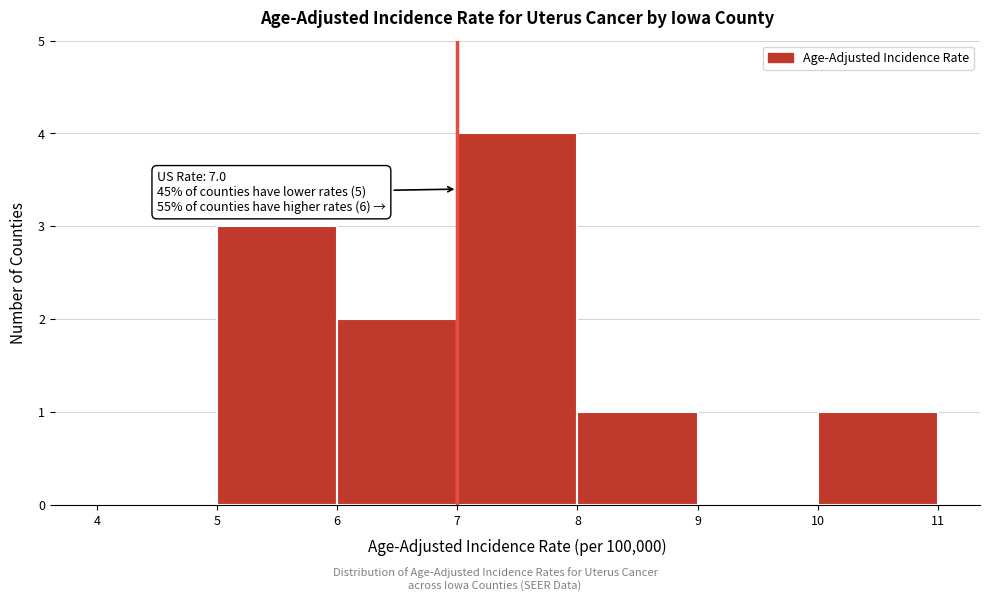

Over which range of the x-axis is the bar tallest?

7 to 8